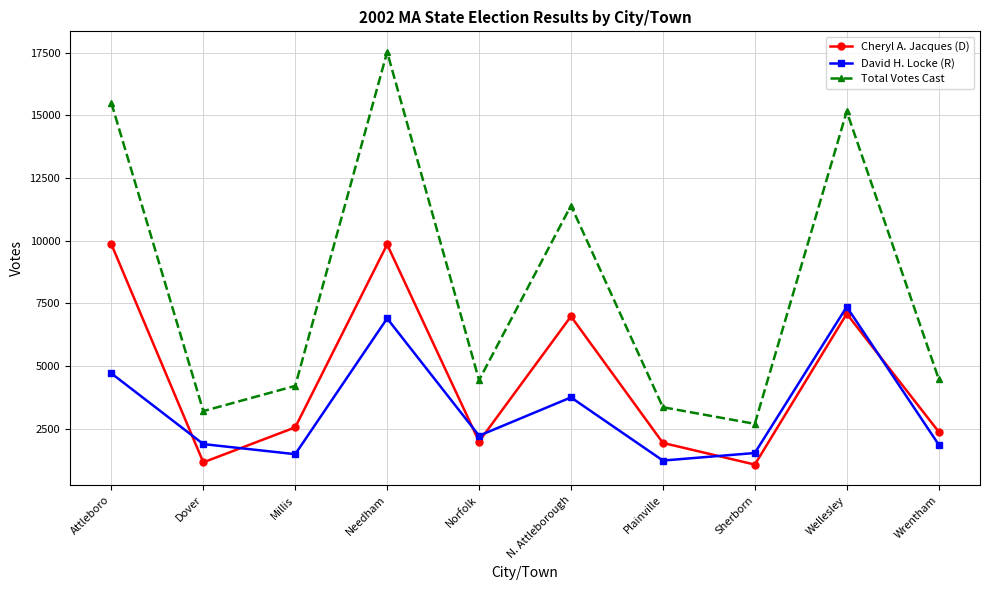

At Sherborn, list the series in order from smallest to largest.

Cheryl A. Jacques (D), David H. Locke (R), Total Votes Cast